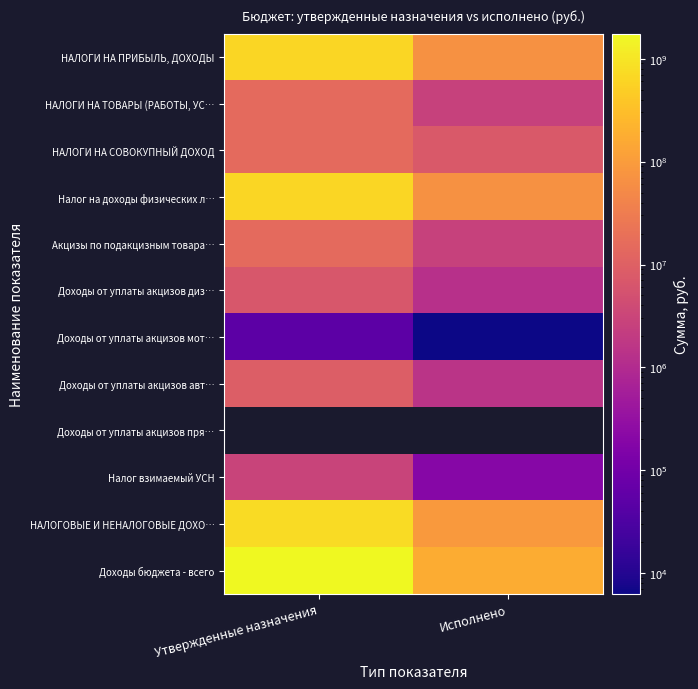

Which series has the largest range (max minus min)?

Доходы бюджета - всего